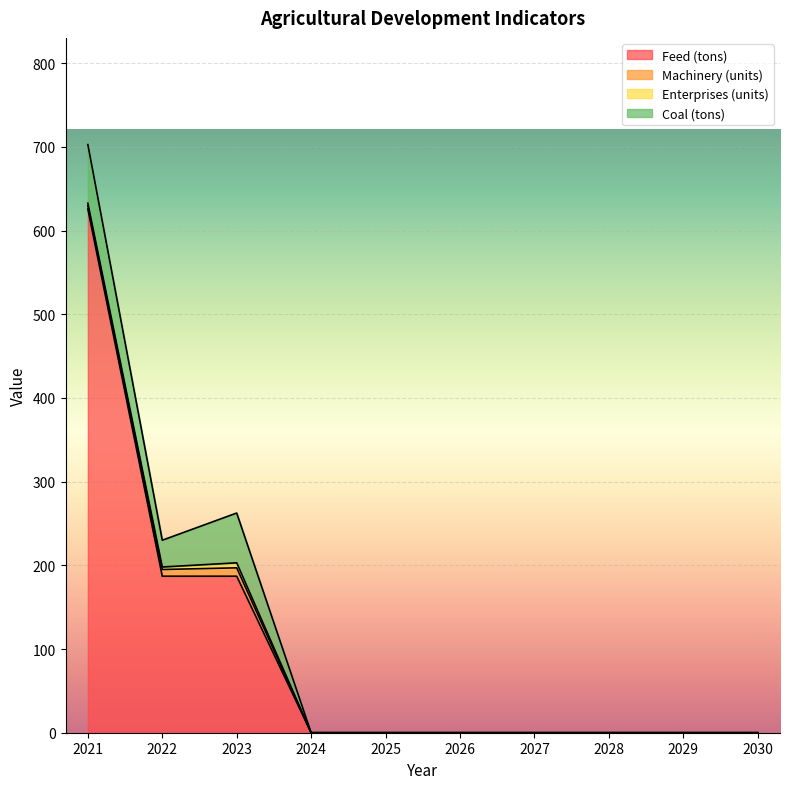

At which label is Enterprises (units) closest to 3?

2021